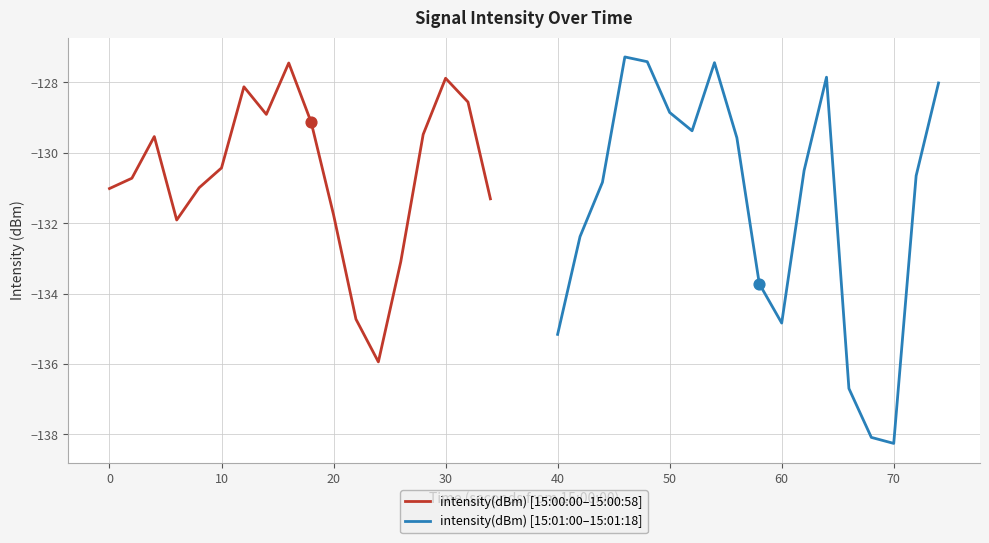

Is it true that intensity(dBm) [15:00:00–15:00:58] equals -131.0 at 0?

True